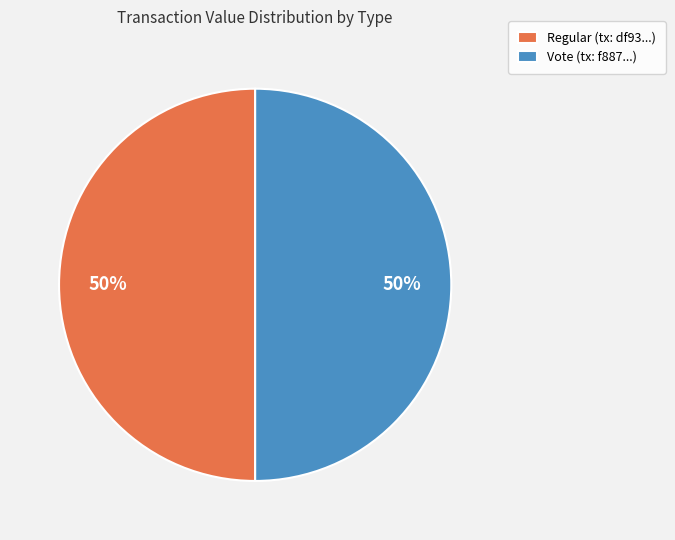

Count the number of slices in the pie.

2